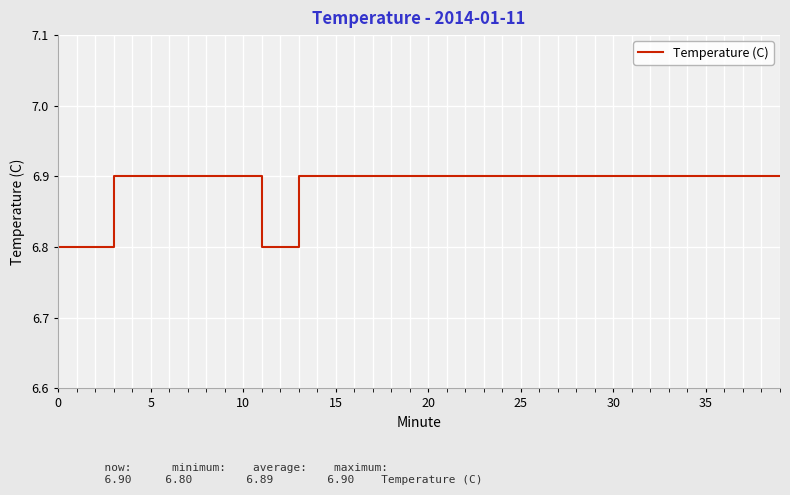

What is the maximum value shown in the chart?

6.9